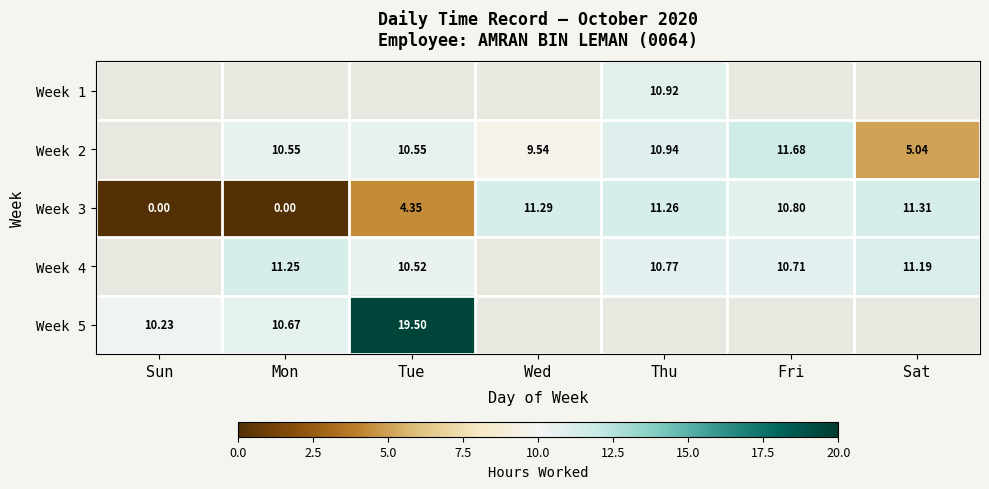

The Week 2 series shows 6.8 at Thu. True or false?

False